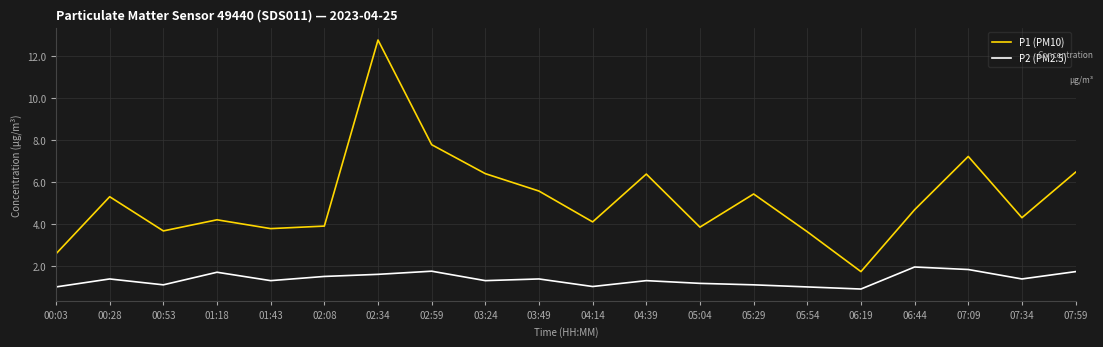

What is the minimum value shown in the chart?

0.9